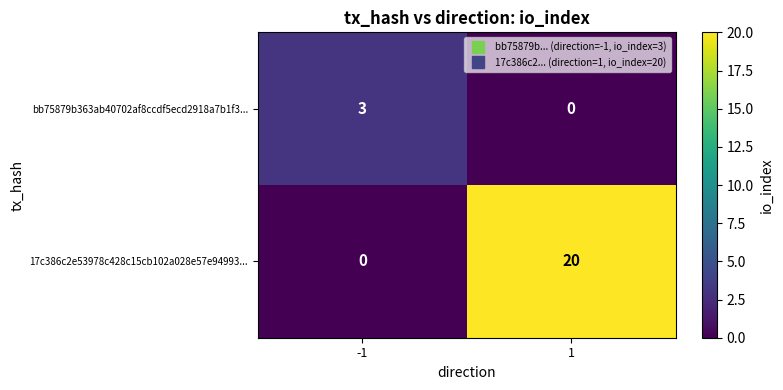

At 1, list the series in order from largest to smallest.

17c386c2e53978c428c15cb102a028e57e94993..., bb75879b363ab40702af8ccdf5ecd2918a7b1f3...